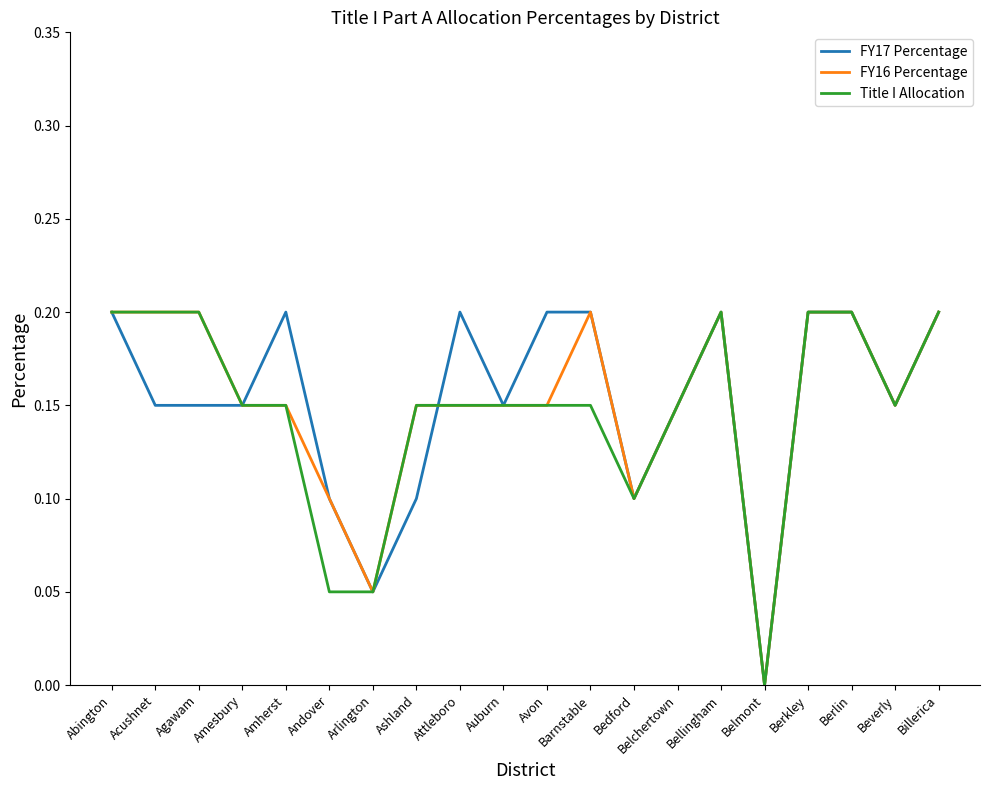

Between Ashland and Attleboro, which series saw the biggest shift?

FY17 Percentage